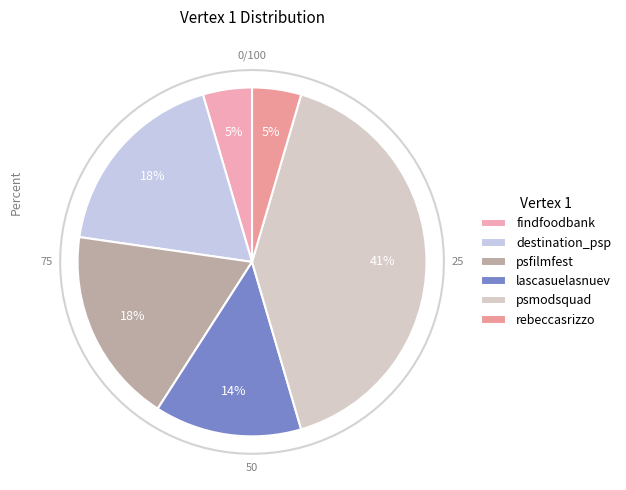

What is the smallest slice in the pie chart?

findfoodbank